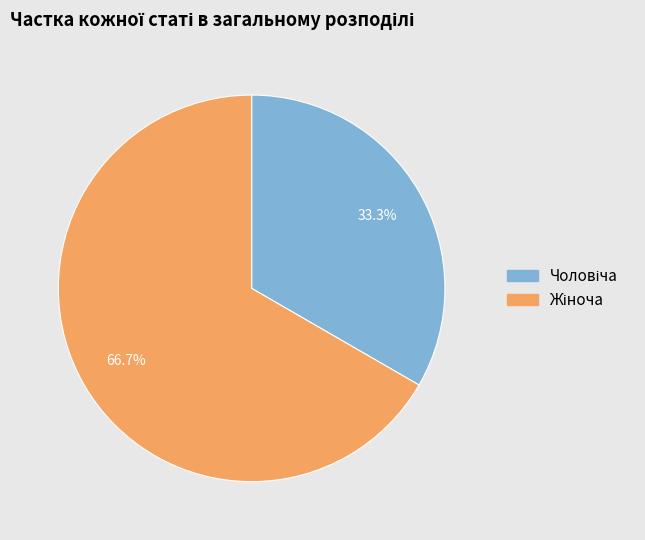

Is there a majority slice in this chart?

Yes